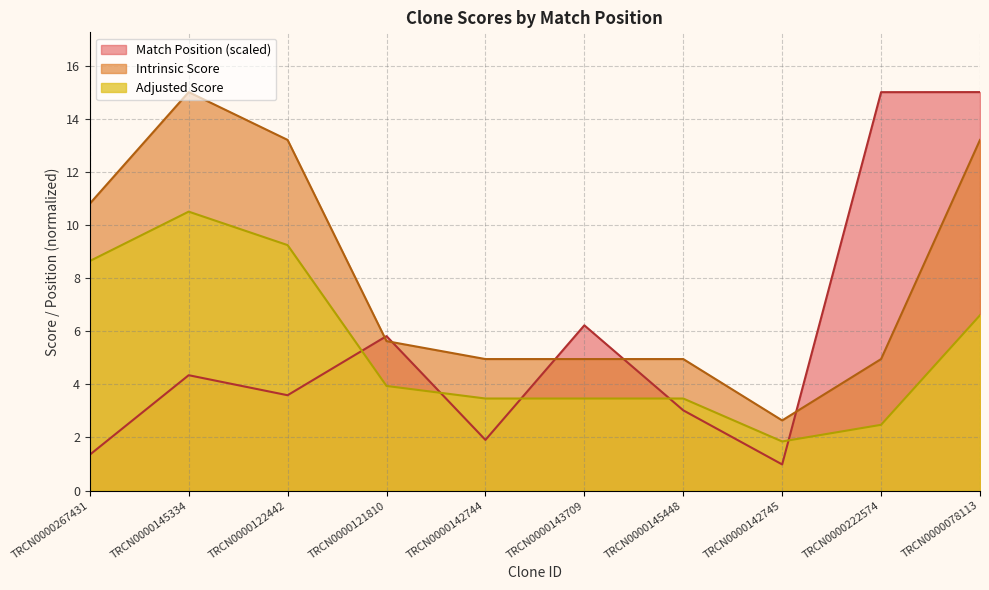

True or false: Adjusted Score and Intrinsic Score intersect in this chart.

False